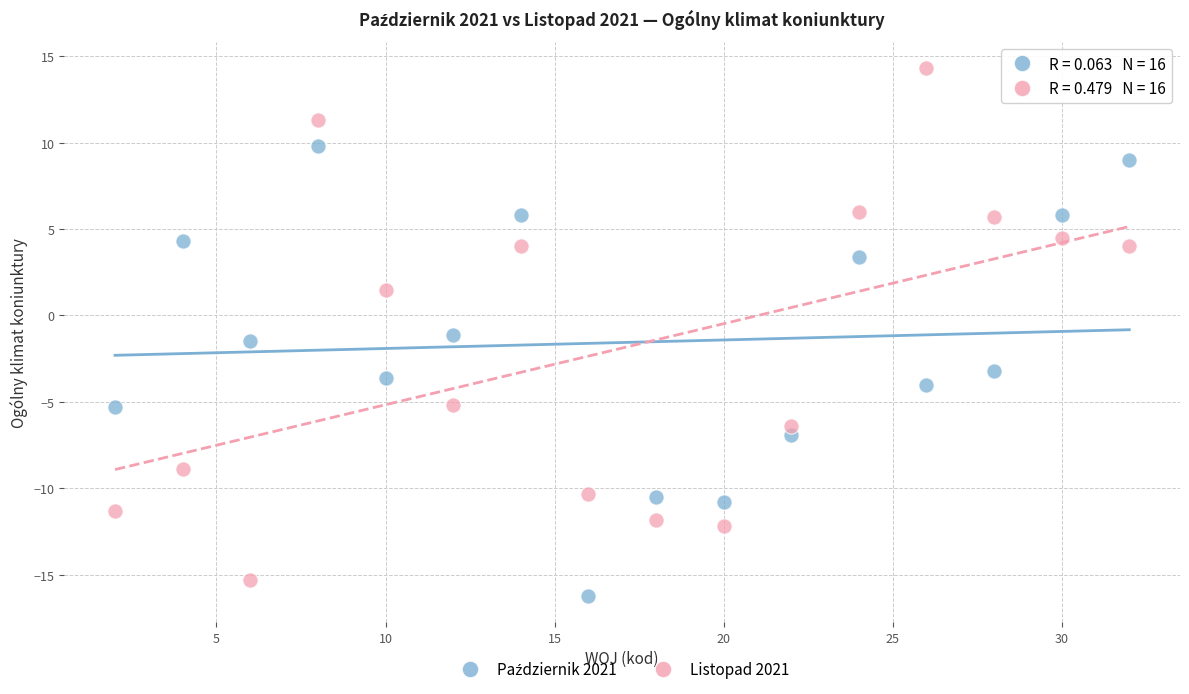

Across all series, what Y value is closest to 0?

-1.1